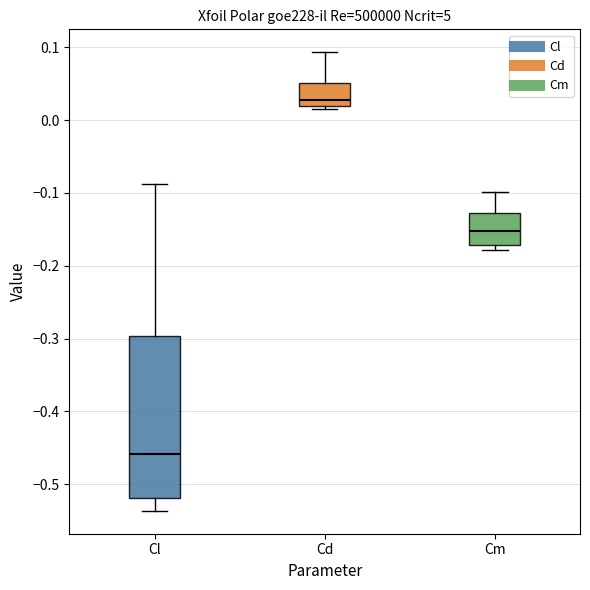

Which box has the lowest median line?

Cl